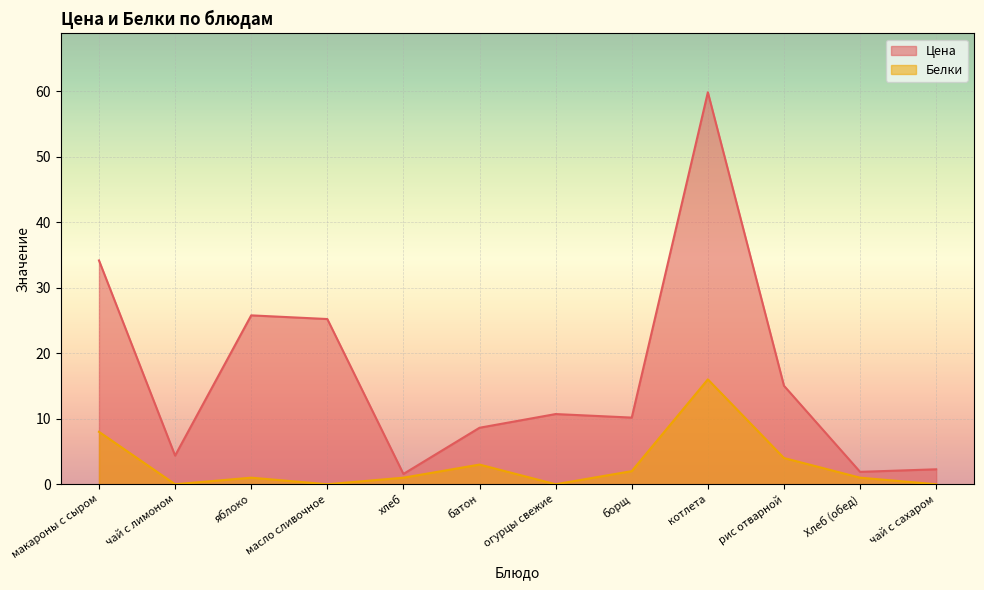

Reading right to left, extract all data points from this chart.

Цена: чай с сахаром=2.3	Хлеб (обед)=1.9	рис отварной=15.0	котлета=59.8	борщ=10.2	огурцы свежие=10.7	батон=8.6	хлеб=1.6	масло сливочное=25.2	яблоко=25.8	чай с лимоном=4.4	макароны с сыром=34.1
Белки: чай с сахаром=0.0	Хлеб (обед)=1.0	рис отварной=4.0	котлета=16.0	борщ=2.0	огурцы свежие=0.0	батон=3.0	хлеб=1.0	масло сливочное=0.0	яблоко=1.0	чай с лимоном=0.0	макароны с сыром=8.0